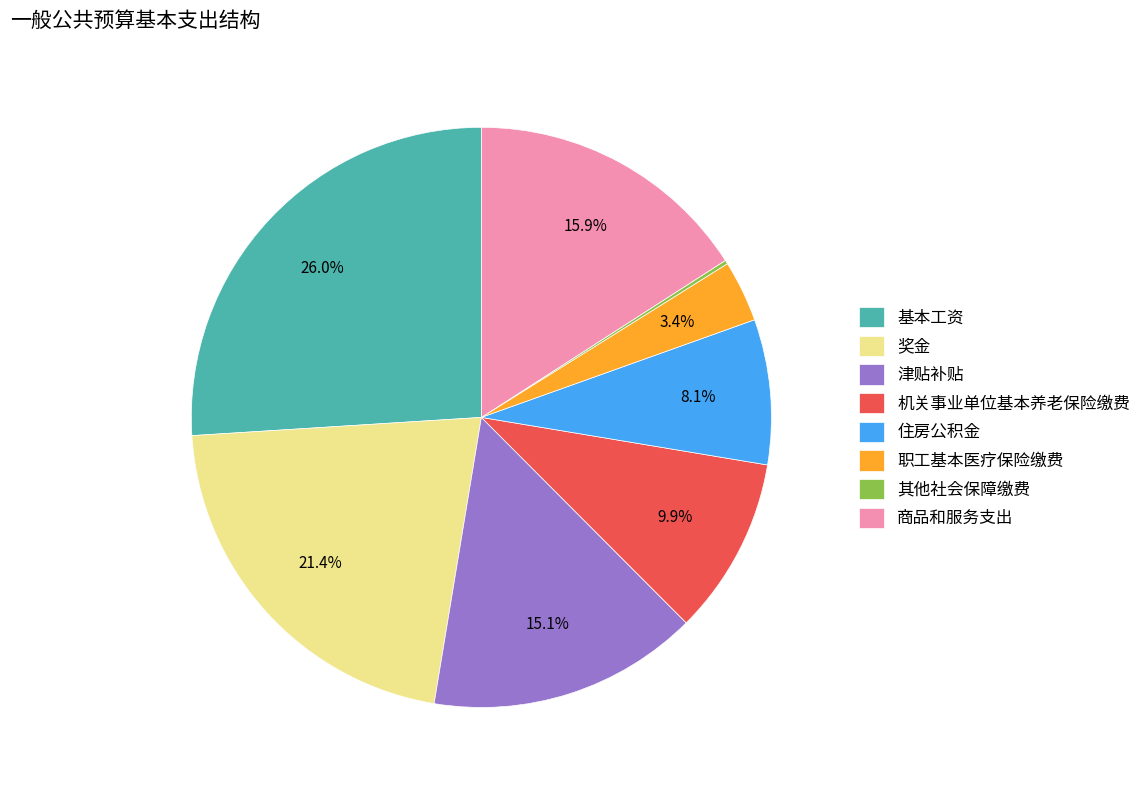

Approximately how many times larger is the value at 职工基本医疗保险缴费 compared to 机关事业单位基本养老保险缴费?

0.3